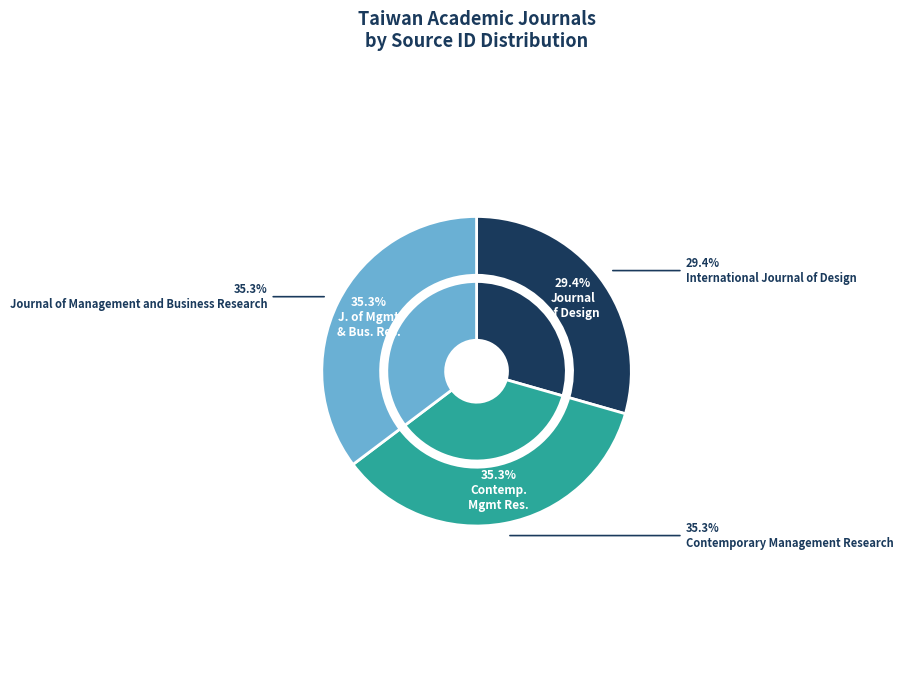

To the nearest percent, what portion does International Journal of Design represent?

29%